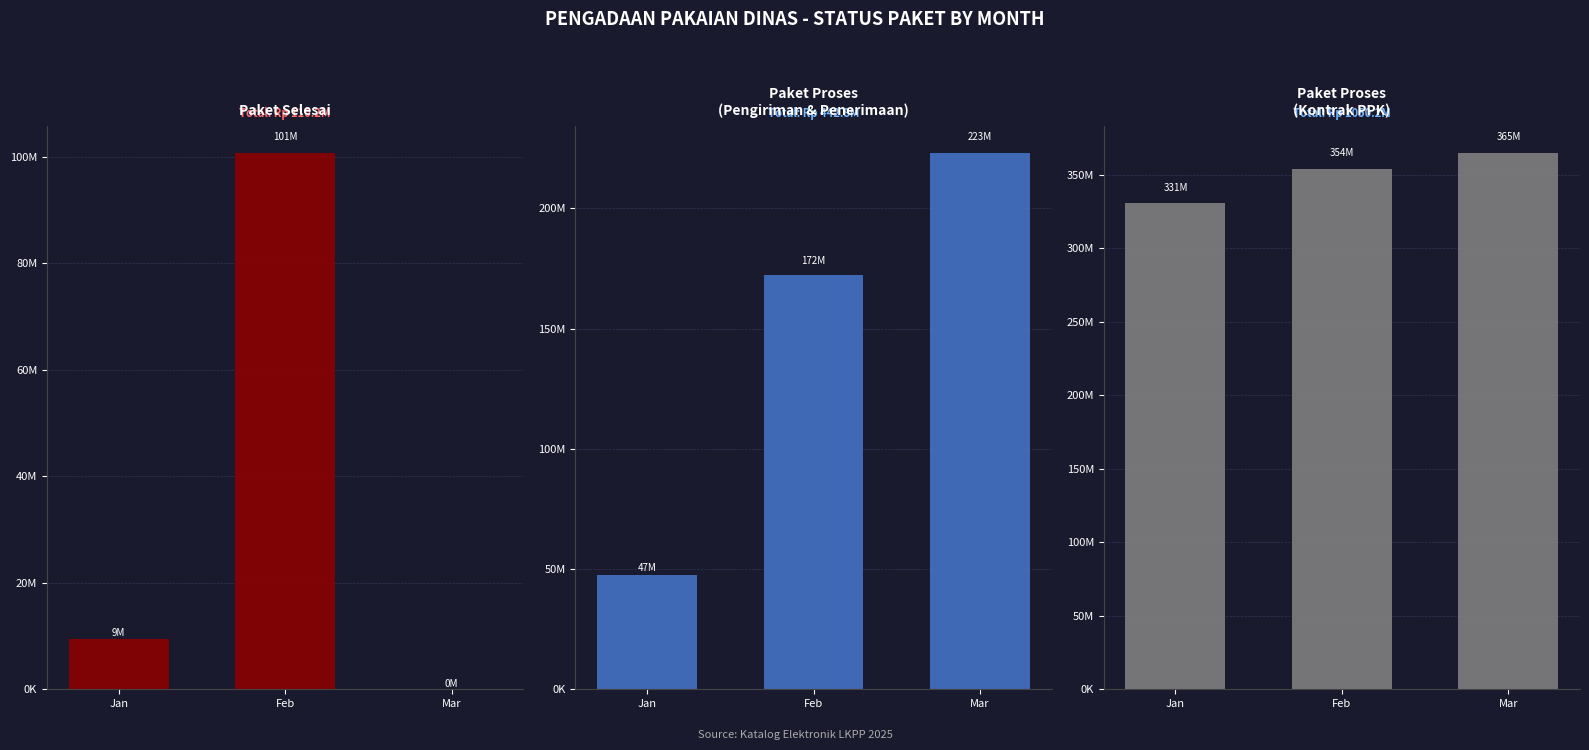

Rank the categories by Paket Proses (Pengiriman) value from highest to lowest.

Mar, Feb, Jan